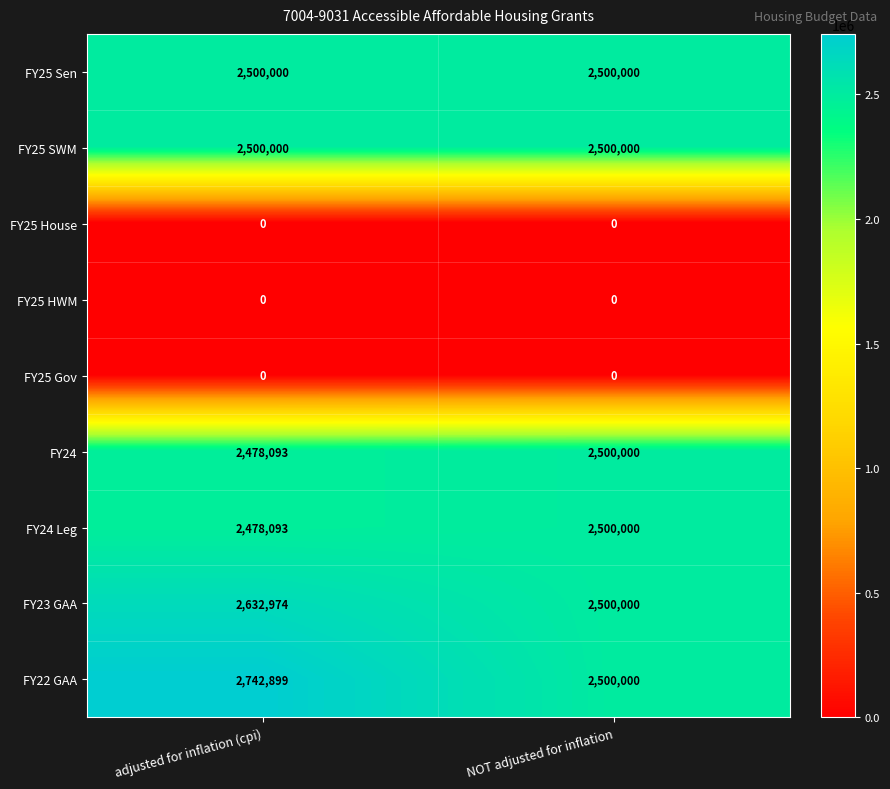

Which series has the largest total across all categories?

FY22 GAA